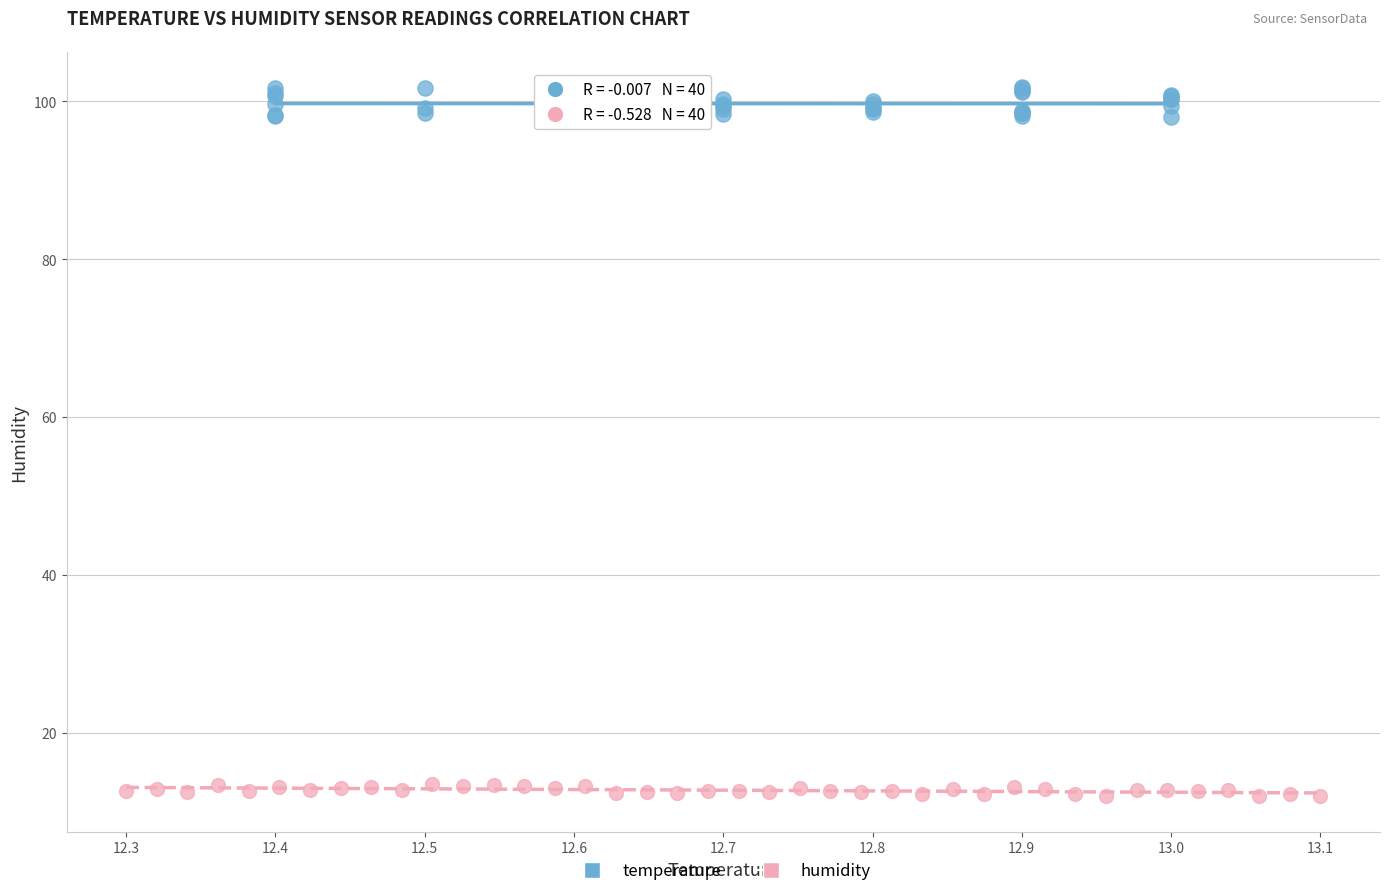

Which series contains the lowest Y value?

humidity